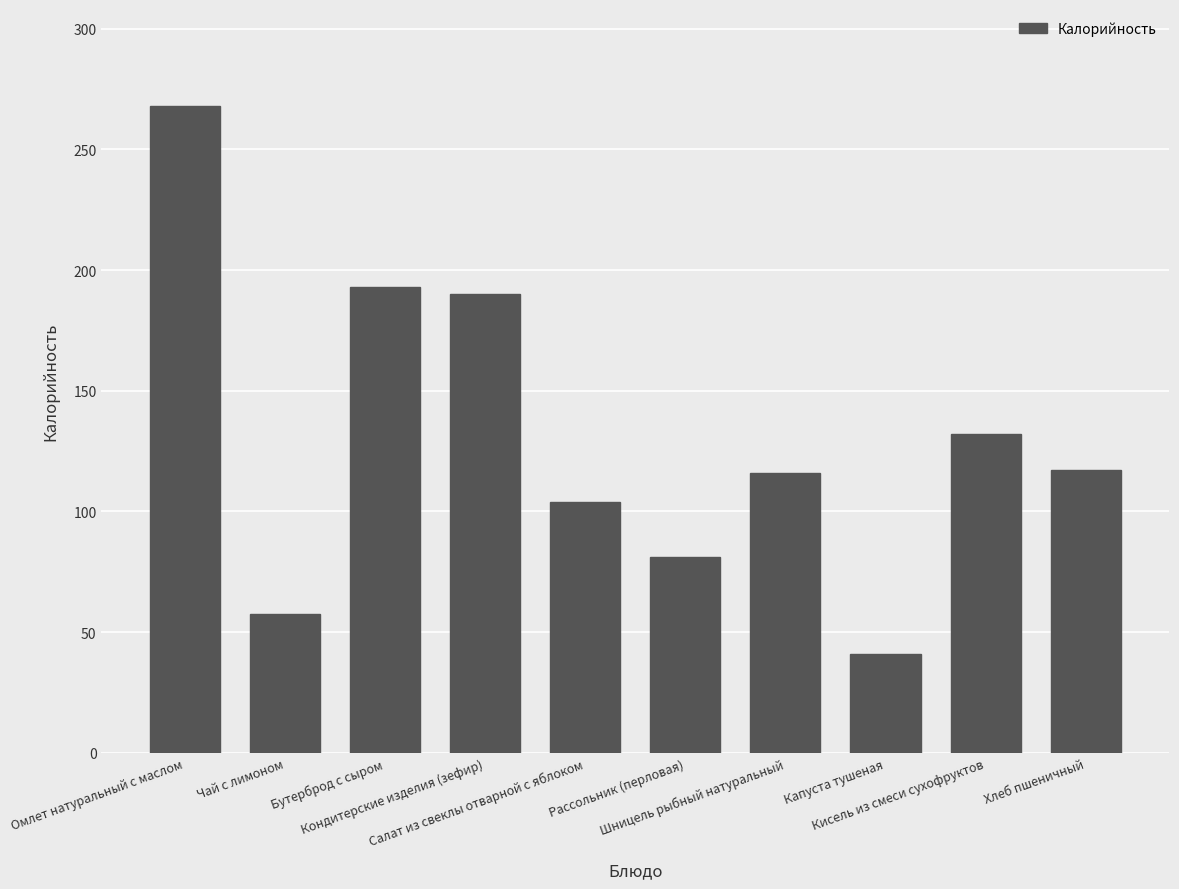

What is the minimum value shown in the chart?

40.8